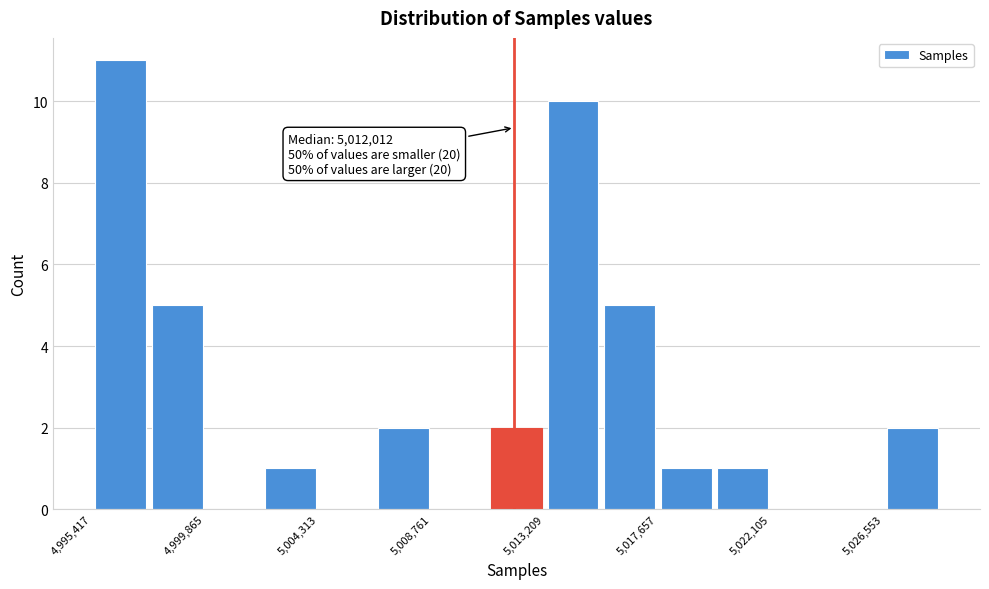

Which range on the x-axis has the tallest bar?

4995500 to 4997500